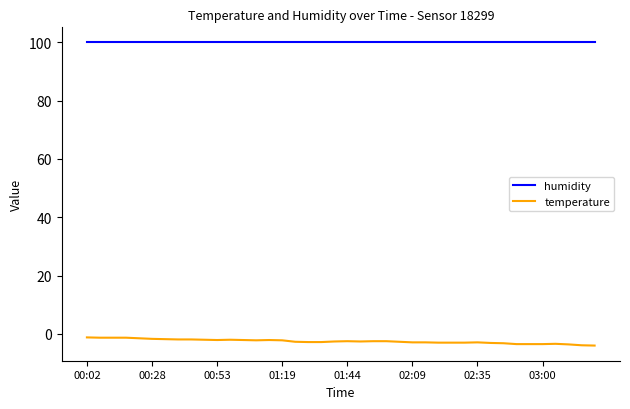

True or false: temperature and humidity cross at least once.

False